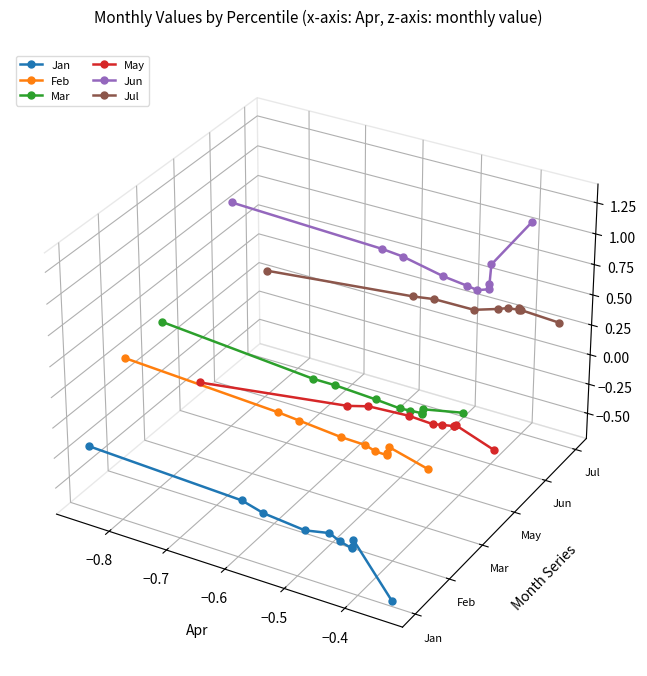

What is the label of the 3rd point from the left?

−0.7